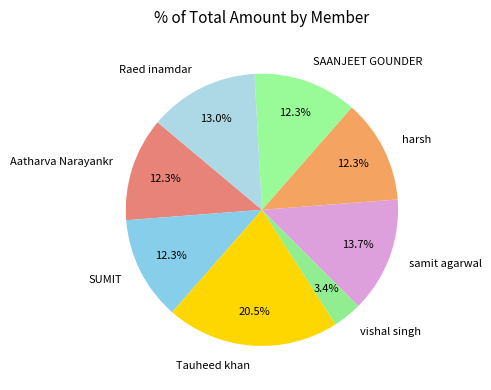

Which category has the smallest portion of the pie?

vishal singh